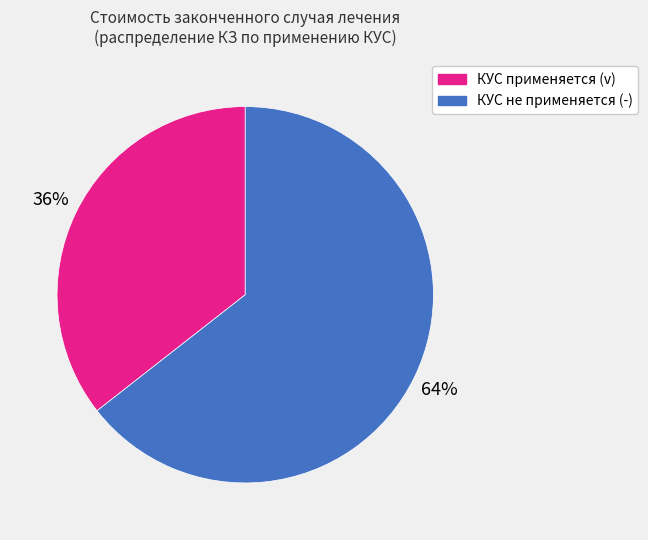

Between КУС не применяется (-) and КУС применяется (v), which is larger?

КУС не применяется (-)